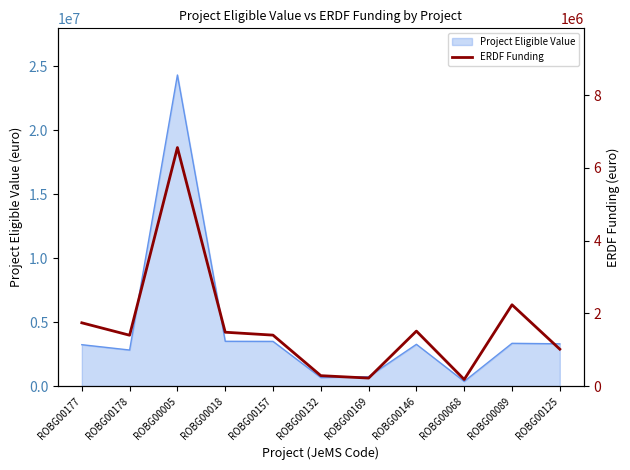

How many points are higher than both their immediate neighbors (excluding endpoints)?

3